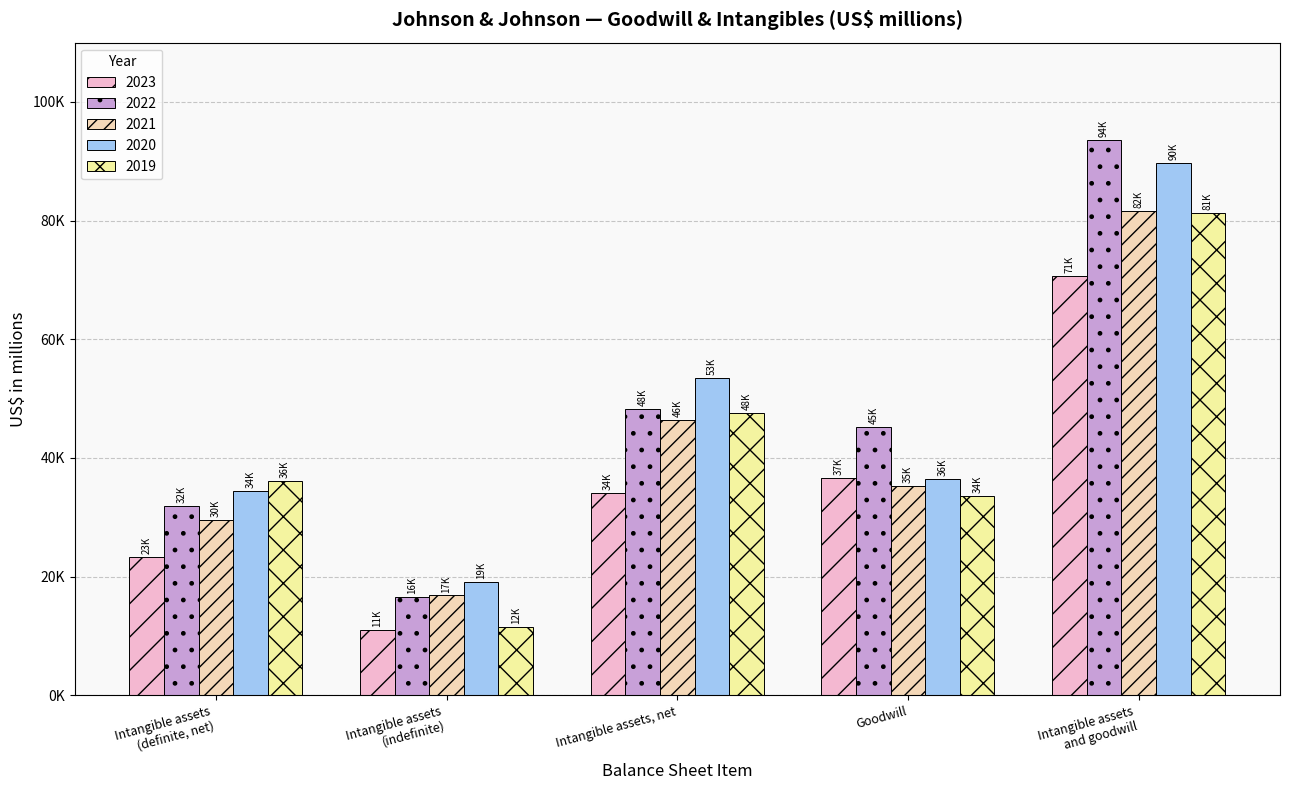

Are the bars grouped side by side (vs. stacked)?

Yes